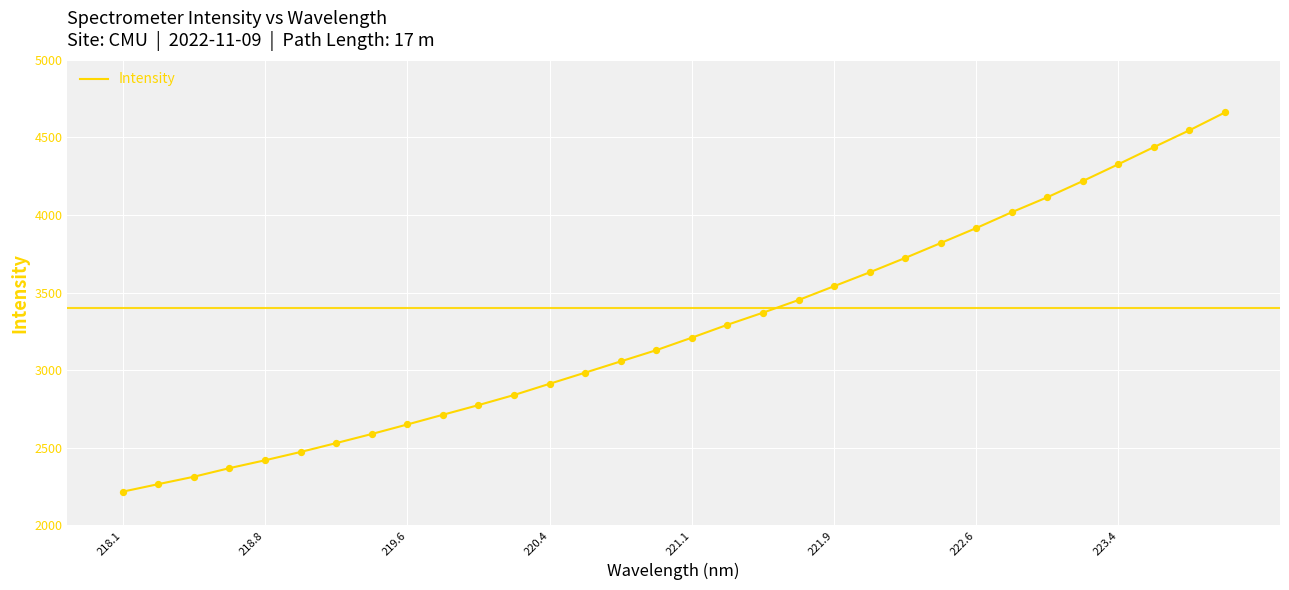

What is the difference between the maximum and minimum values?

2443.8